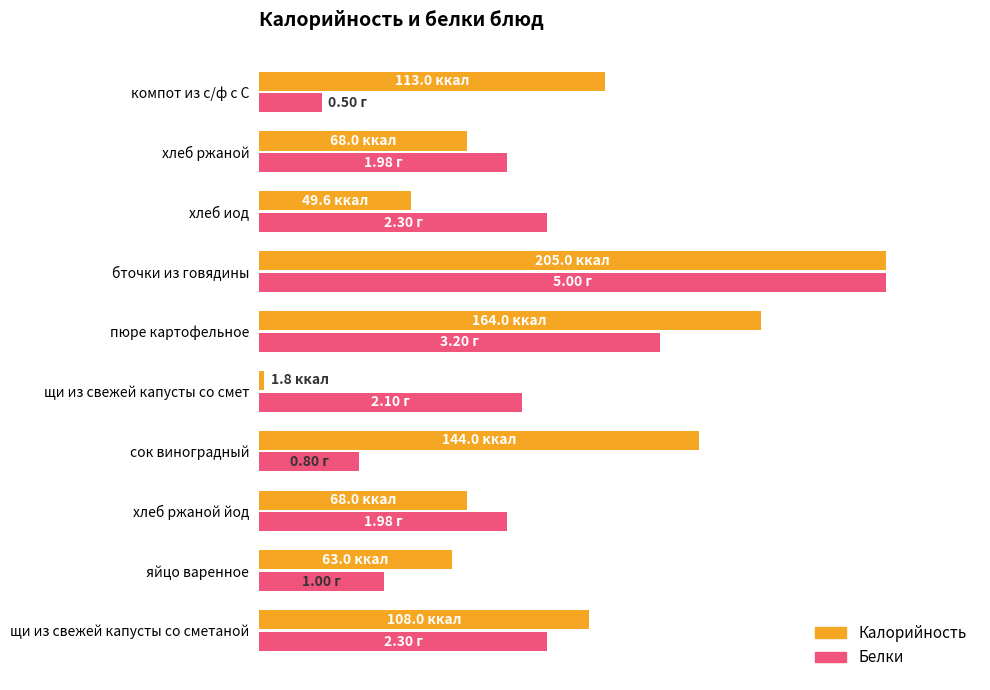

Which label corresponds to the largest value in the chart?

бточки из говядины